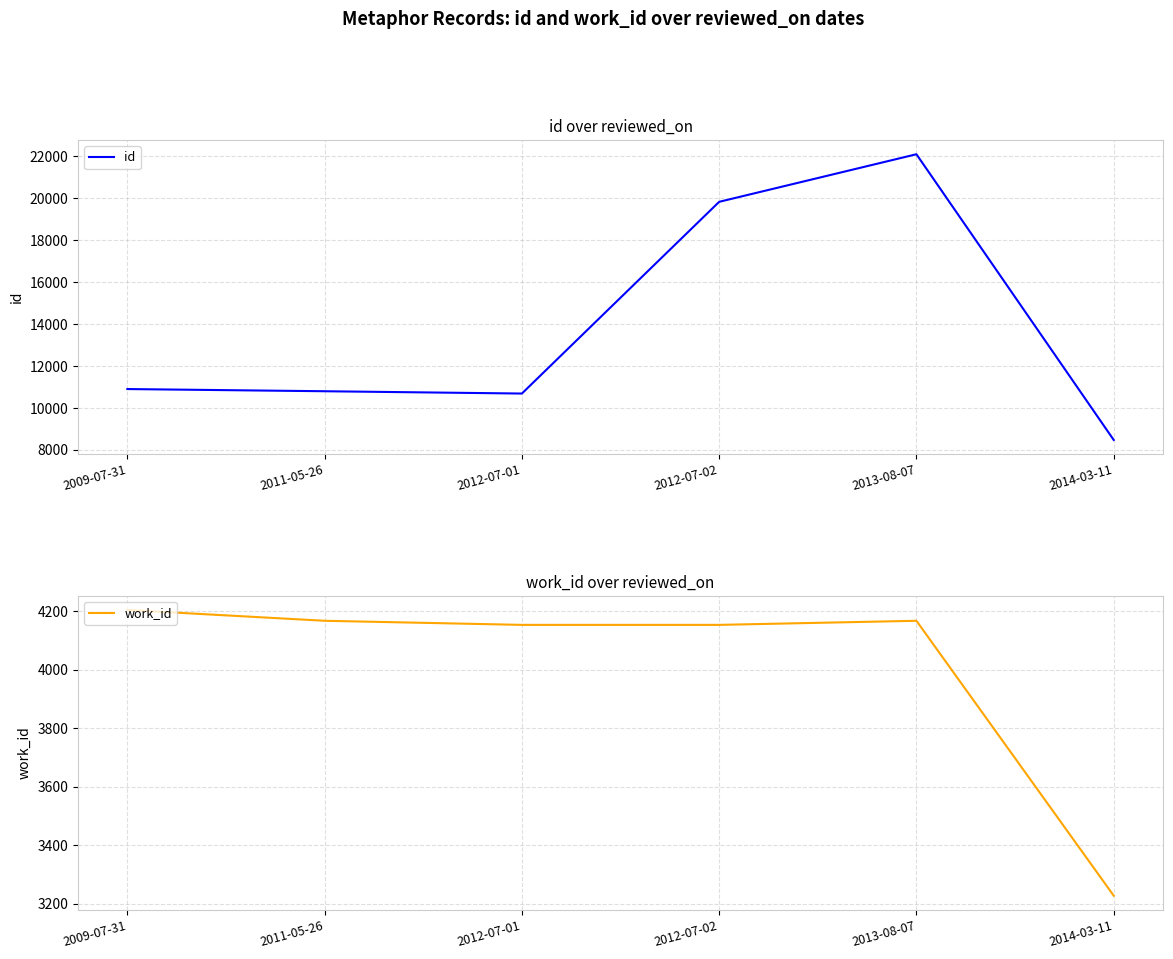

What is the total value across all series at 2013-08-07?

26270